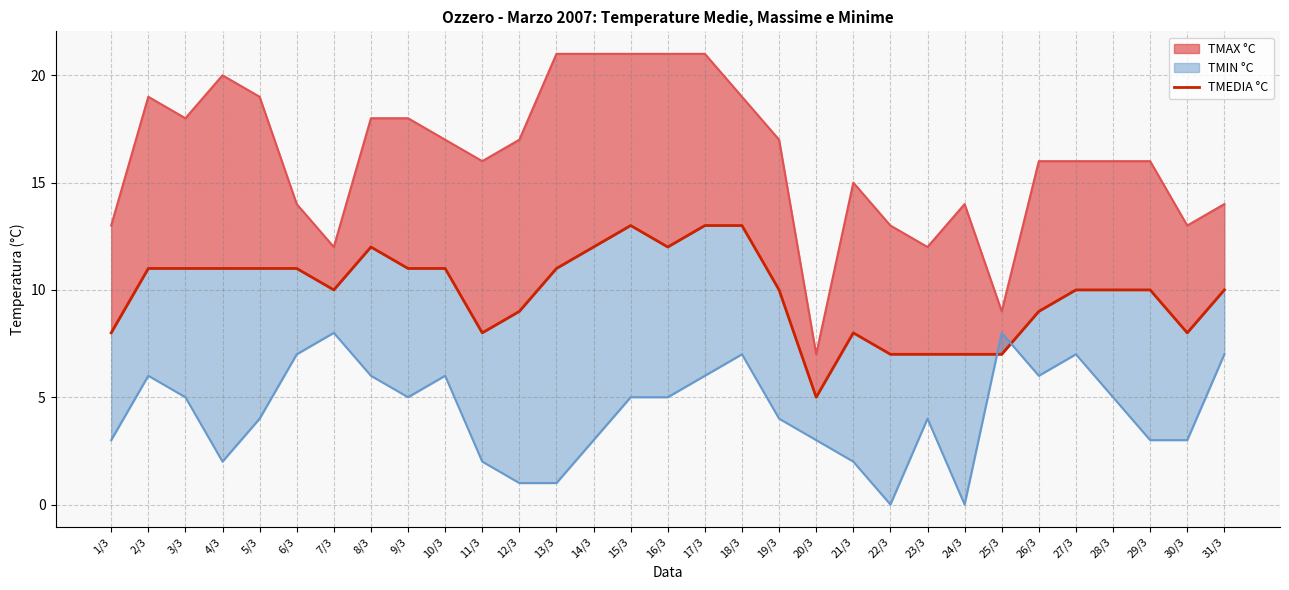

What is the average value?

10